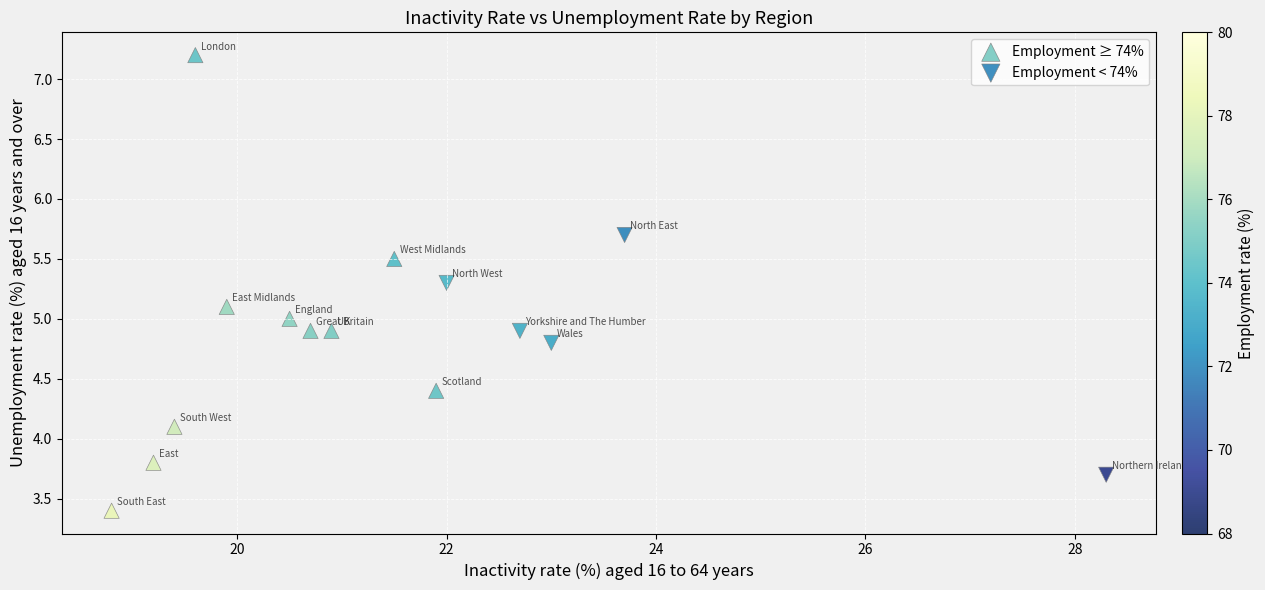

Which series reaches the maximum Y coordinate?

Employment ≥ 74%